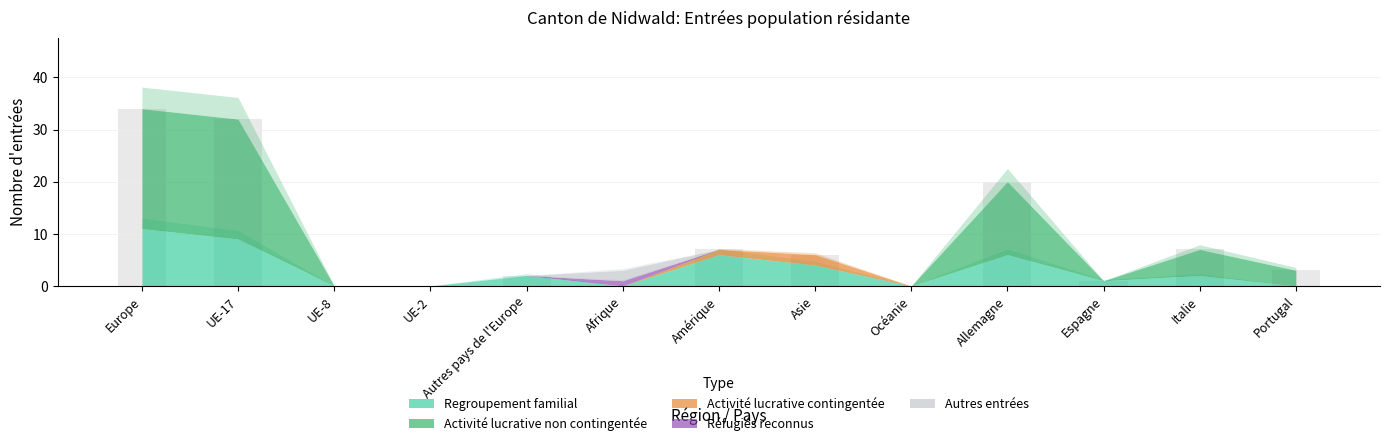

What is the sum of the values at UE-8 and Allemagne?

20